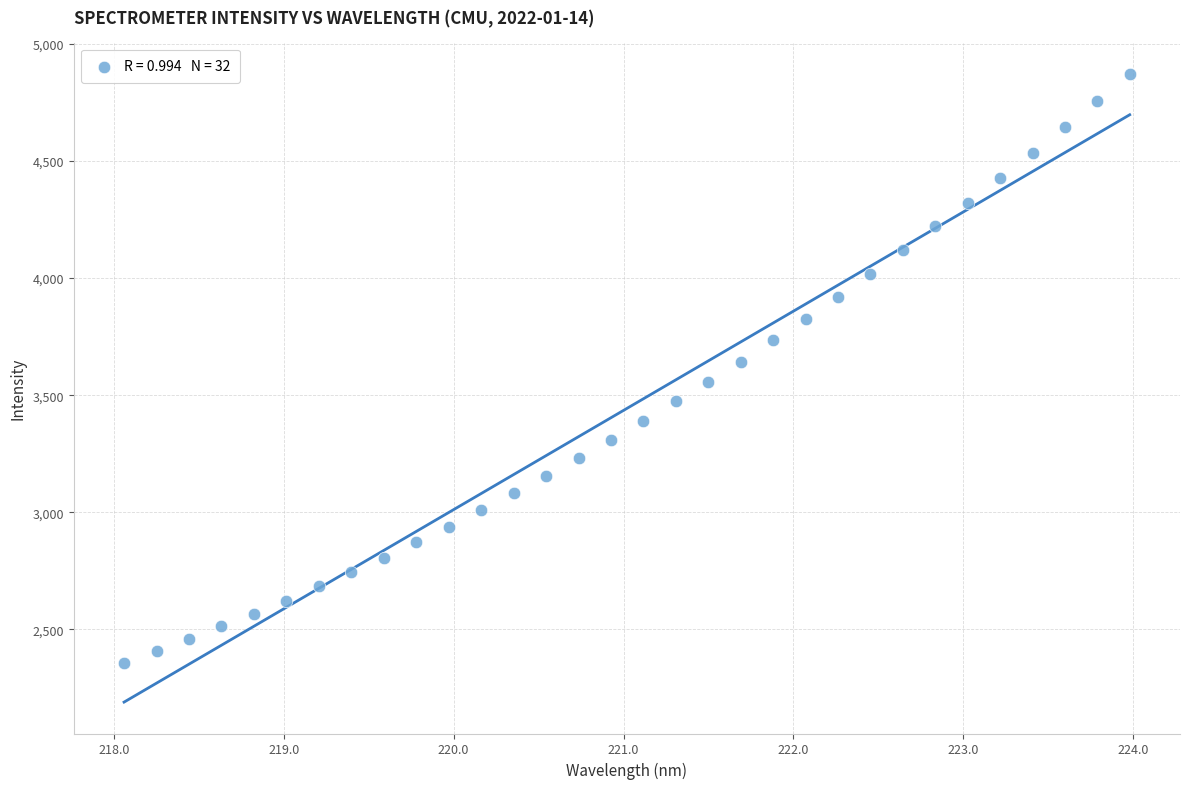

What is the range of X values (max minus min)?

5.9